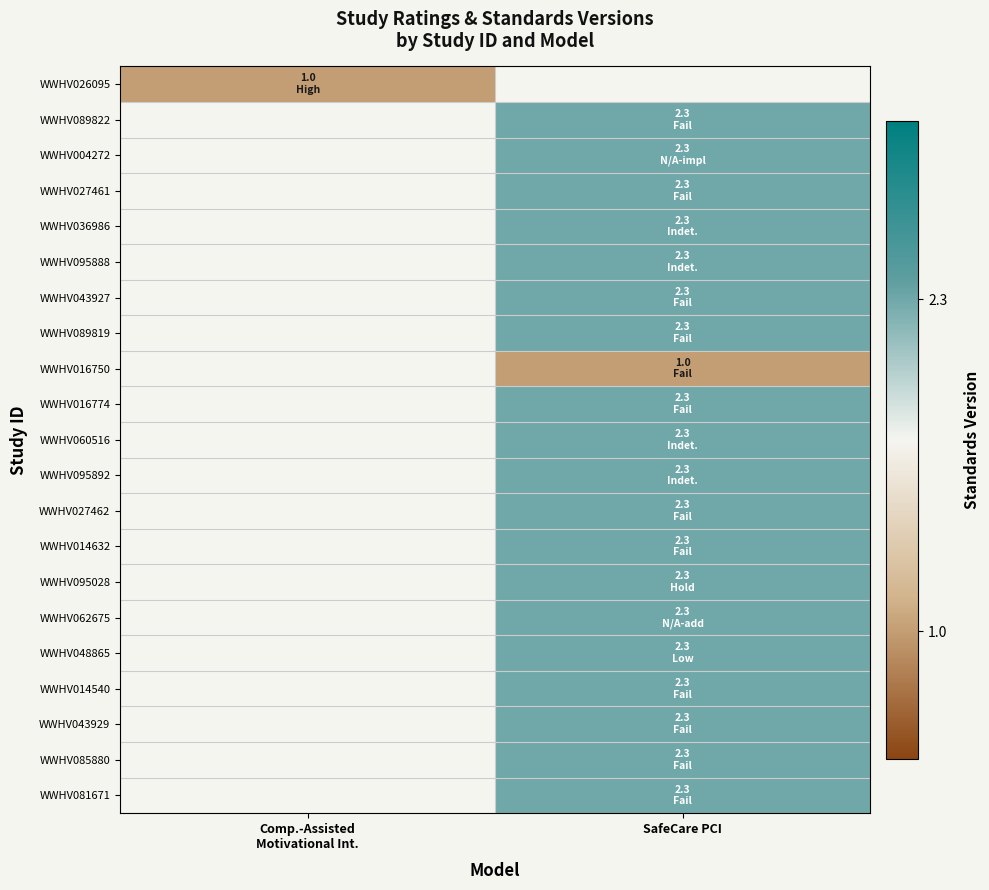

What is the smallest value displayed?

1.0